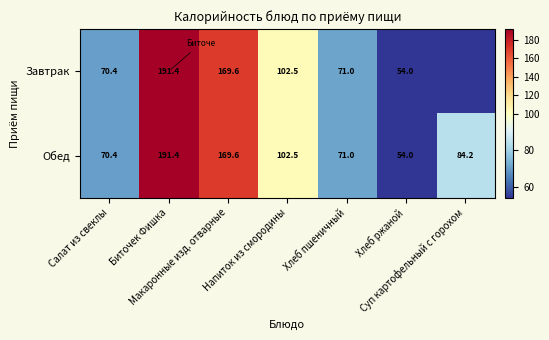

How many data points in Обед are above 84?

4